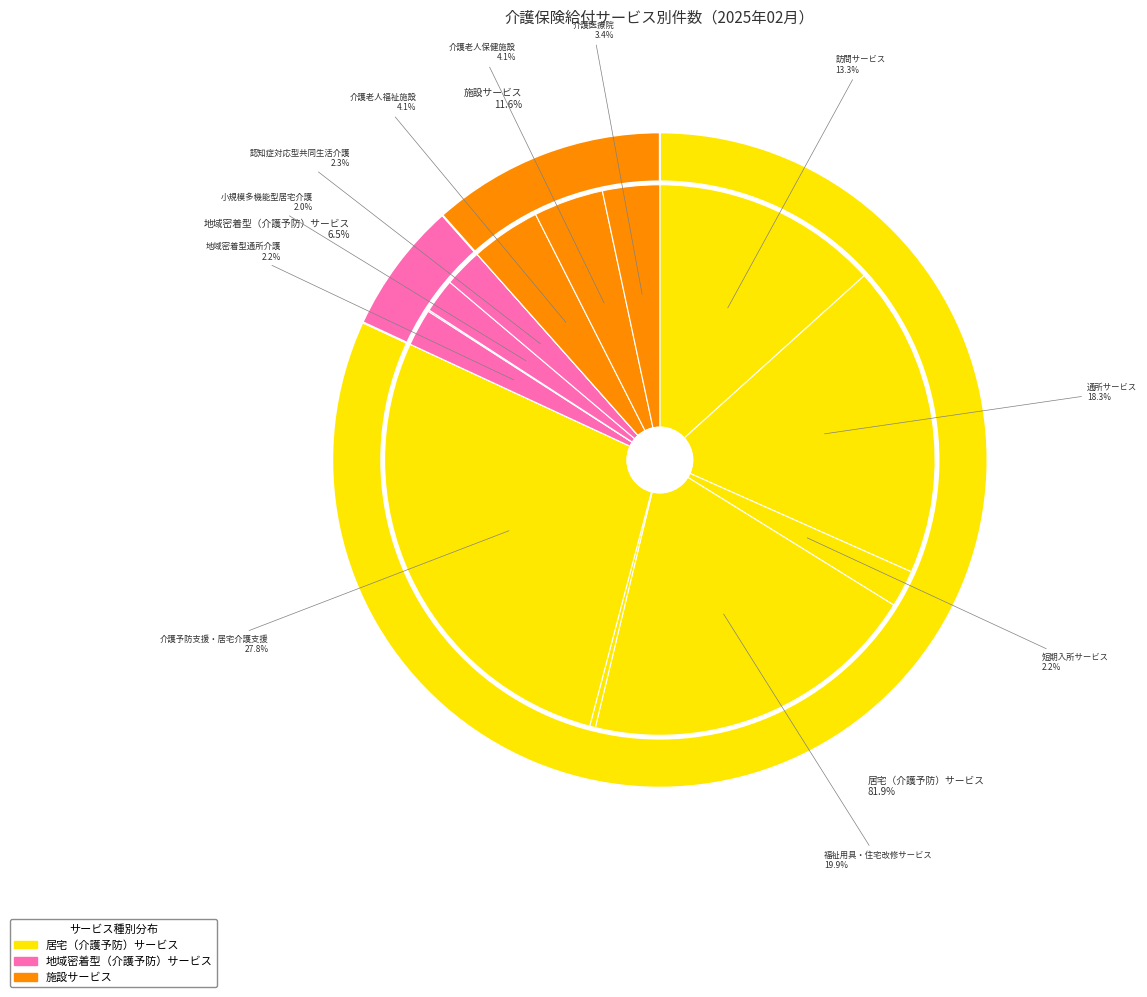

How many slices are in this pie chart?

3